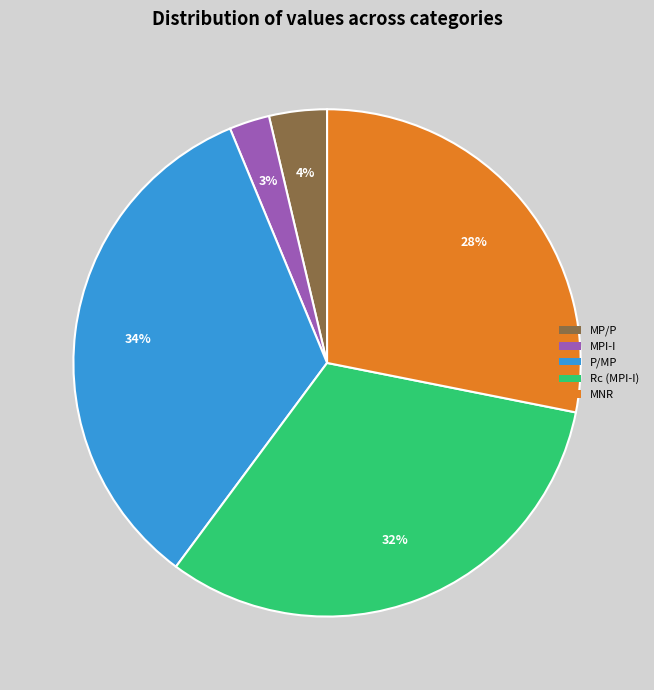

Does Rc (MPI-I) represent more than half of the total?

No